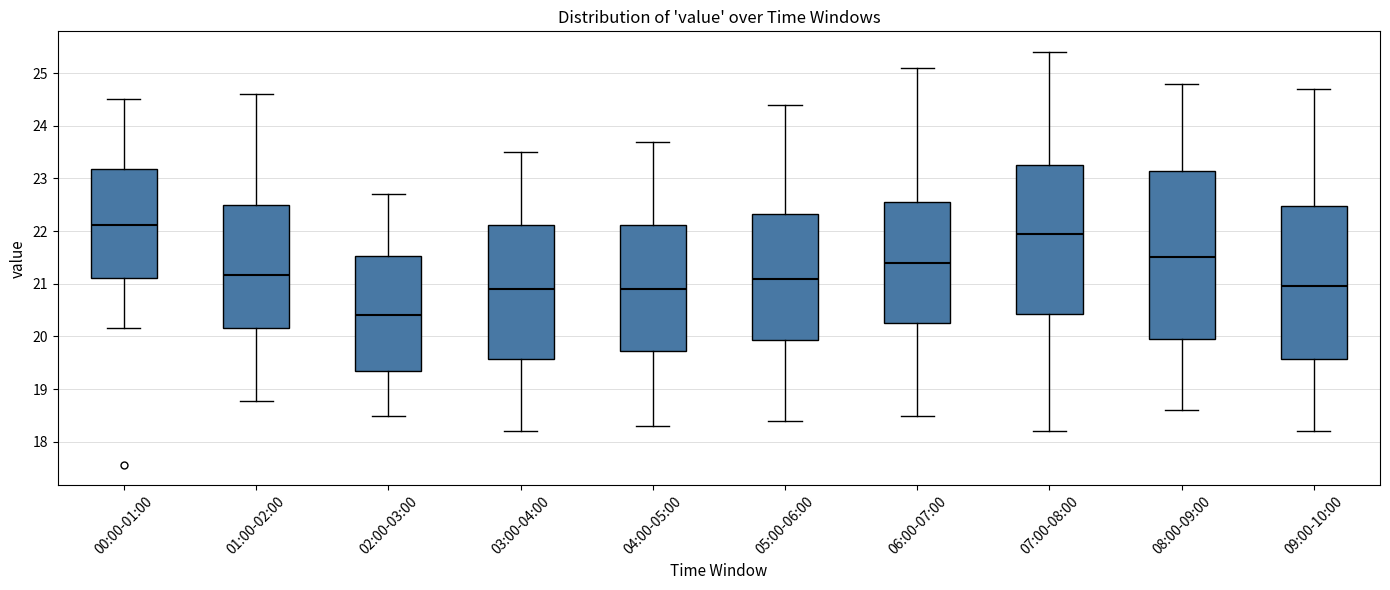

Where does the lower whisker of the box for 09:00-10:00 end on the y-axis? The values are not printed on the chart, so give them approximately, as read against the axis.

18.2